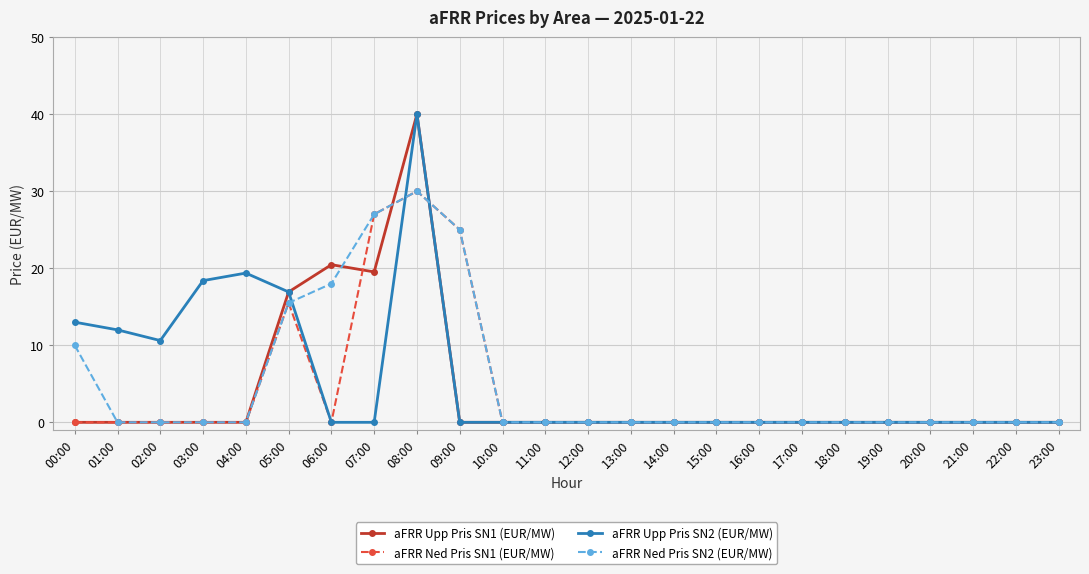

The aFRR Ned Pris SN2 (EUR/MW) series shows -10.0 at 11:00. True or false?

False